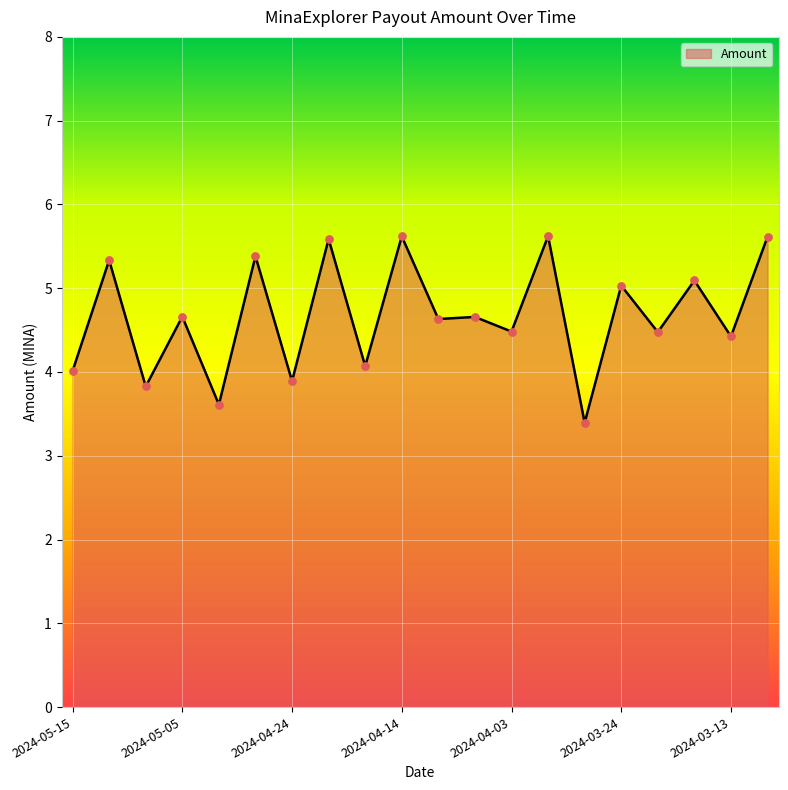

What is the smallest value displayed?

3.4